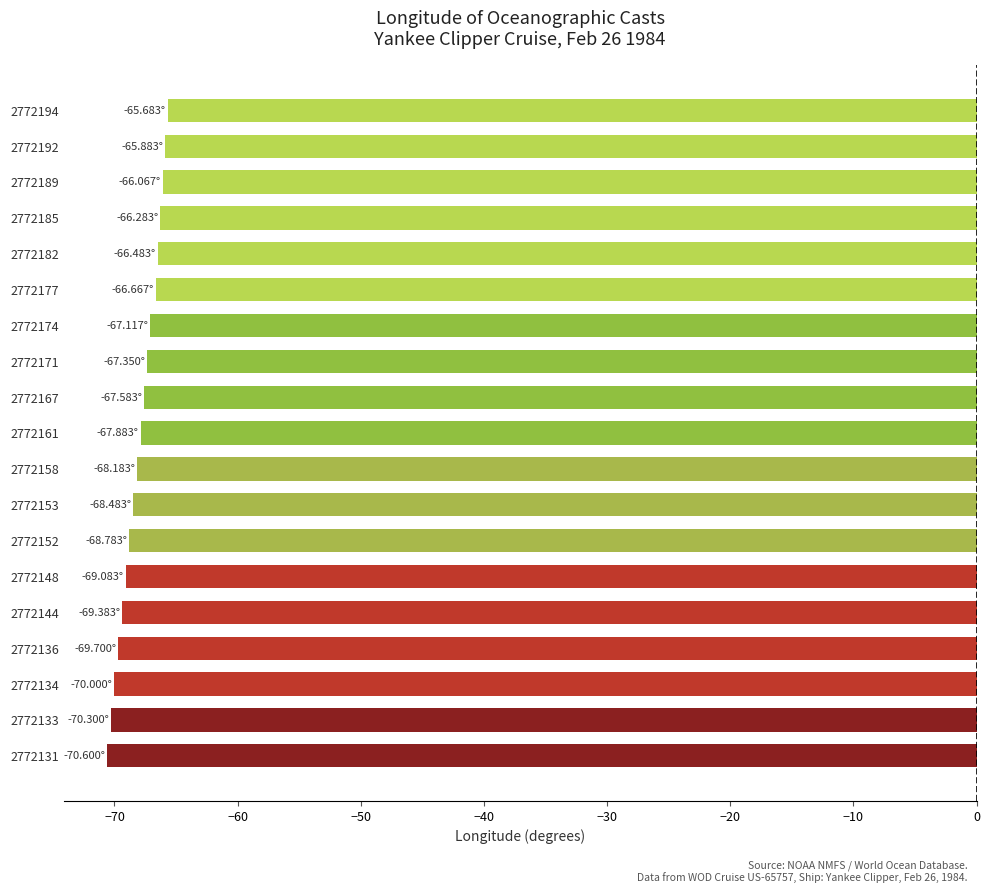

What is the sum of all values?

-1291.5